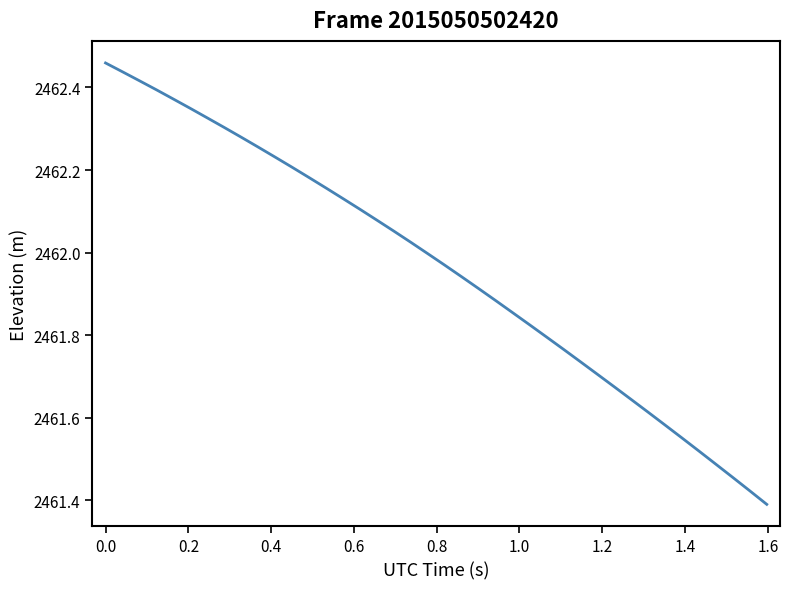

How many lines are shown in the chart?

1